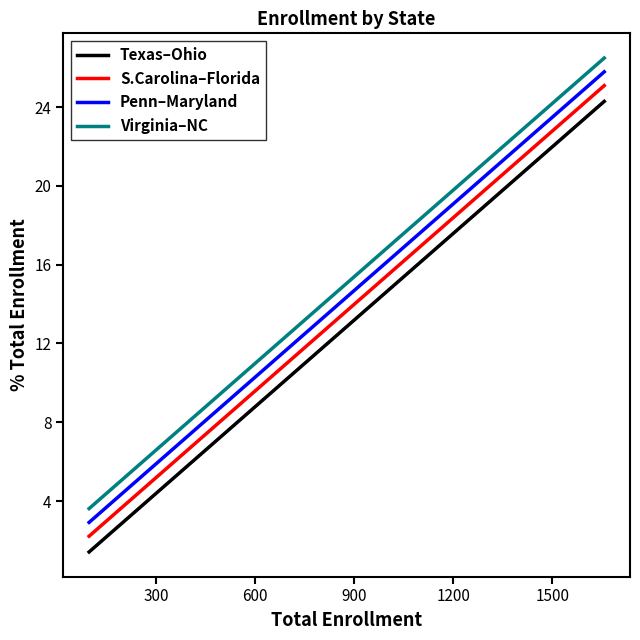

What is the difference between the maximum and minimum values in the S.Carolina–Florida series?

22.9